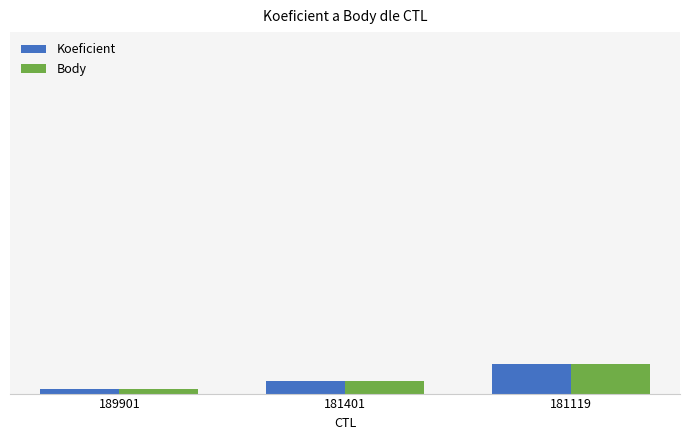

What is the difference between the Body values at 181401 and 181119?

4